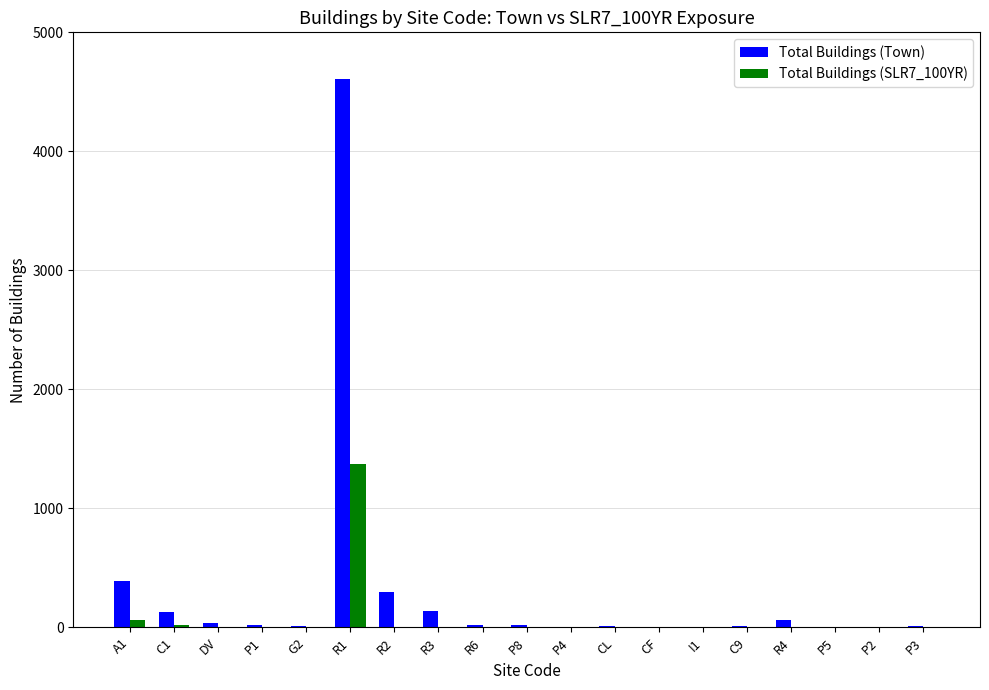

Which series has the largest total across all categories?

Total Buildings (Town)